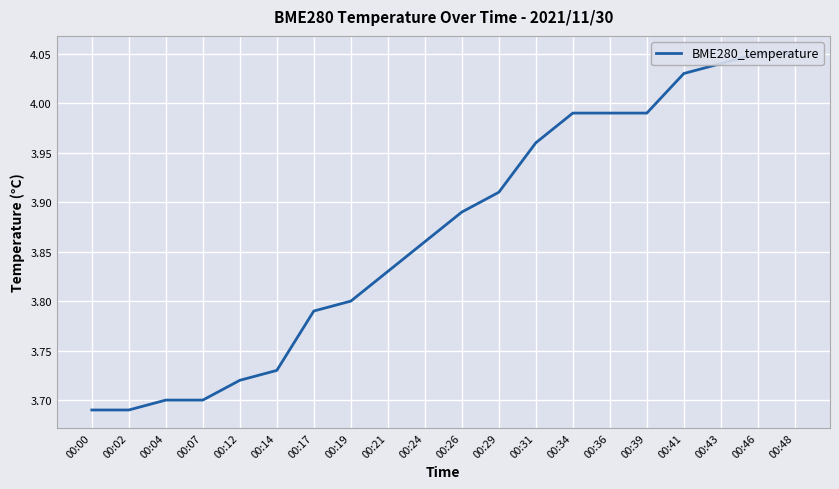

Between 00:12 and 00:00, which is larger?

00:12